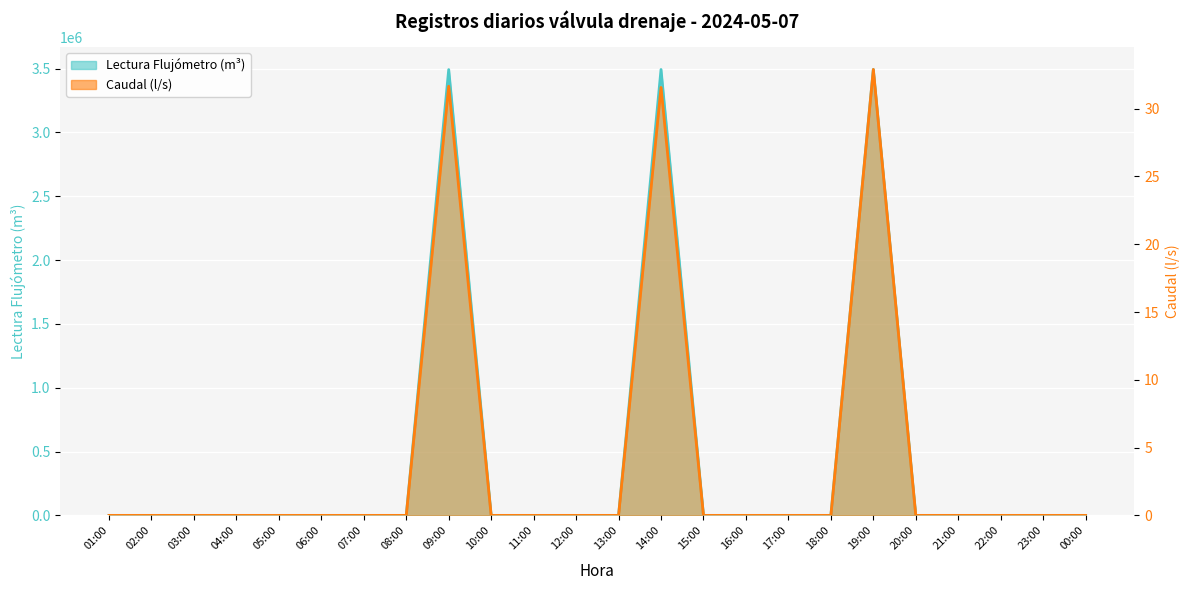

What is the label of the 18th point from the left?

18:00